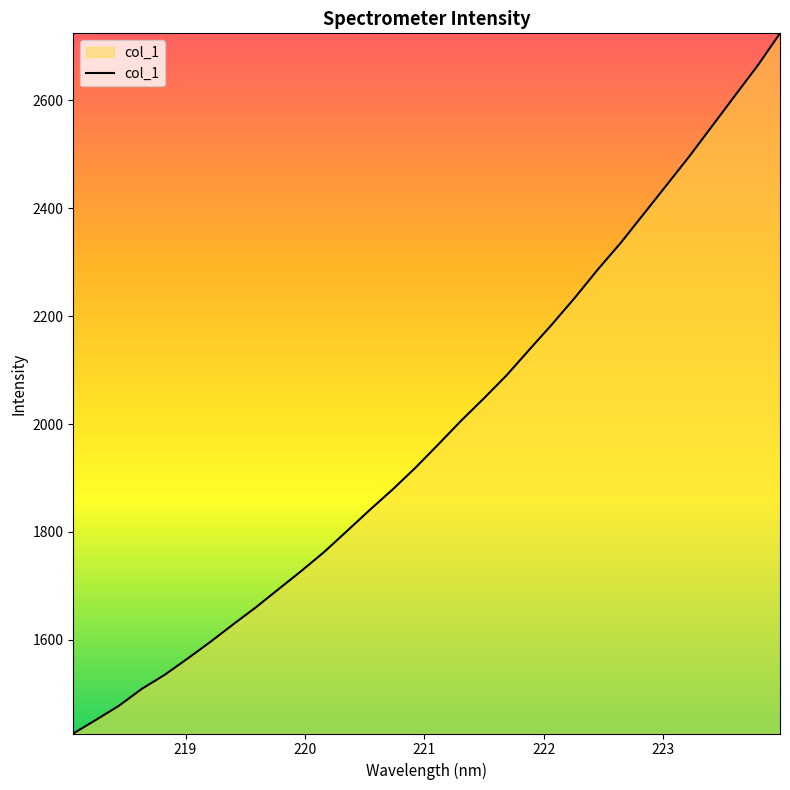

How many values exceed 1962?

16